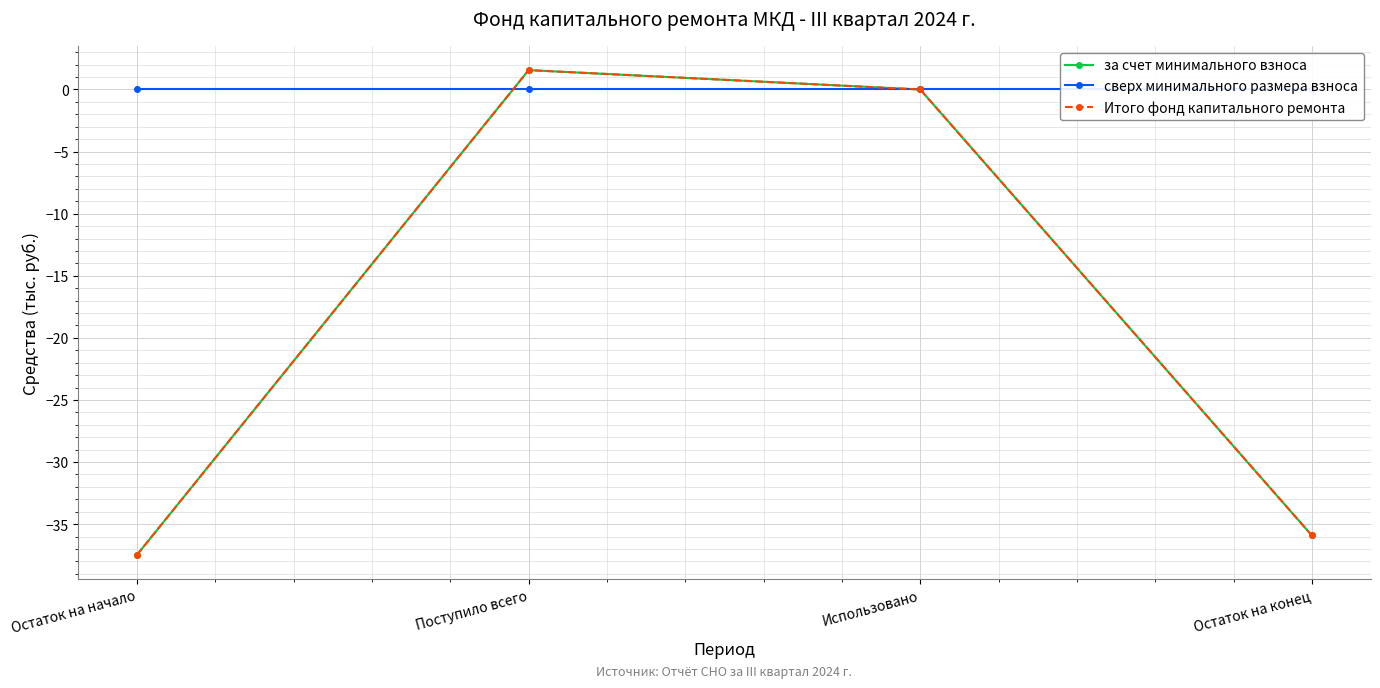

How many lines are shown in the chart?

3